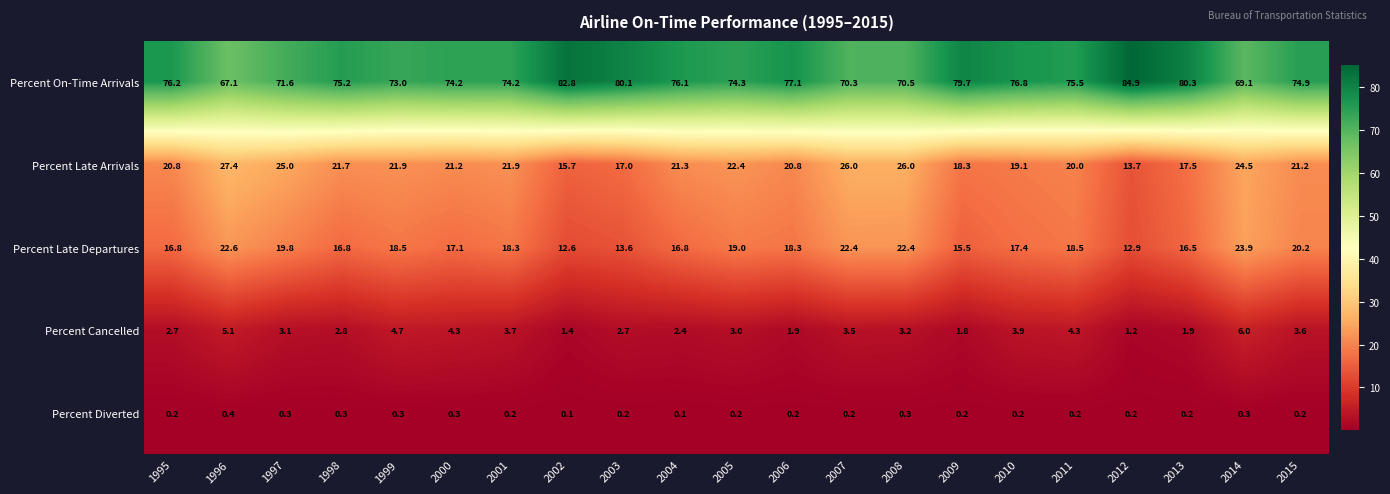

Which series has the largest total across all categories?

Percent On-Time Arrivals